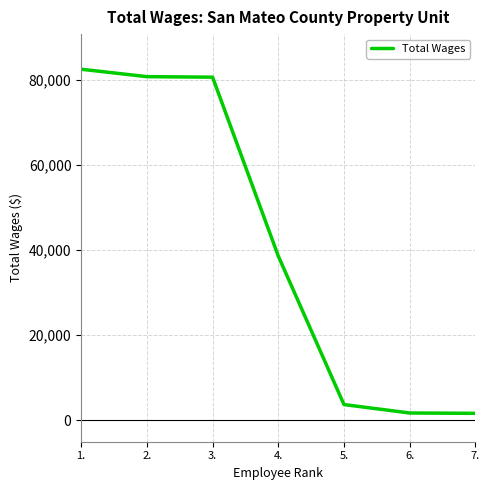

What is the greatest value displayed?

82466